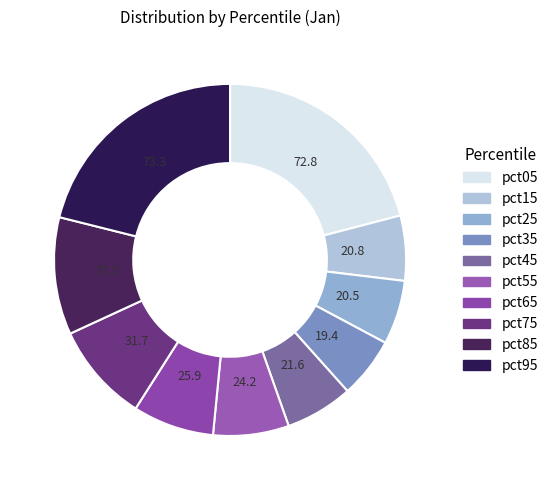

Is there any slice that represents more than half of the pie?

No